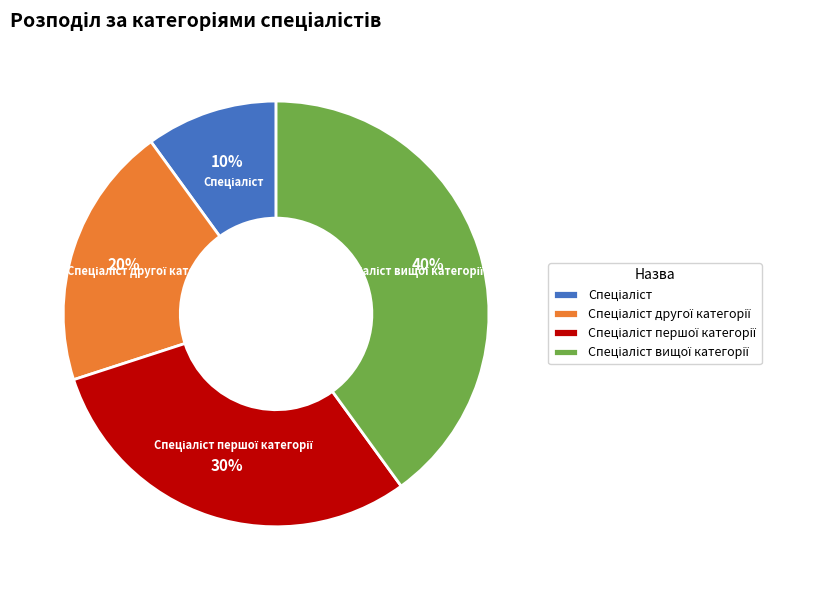

To the nearest percent, what is the average slice percentage?

25%